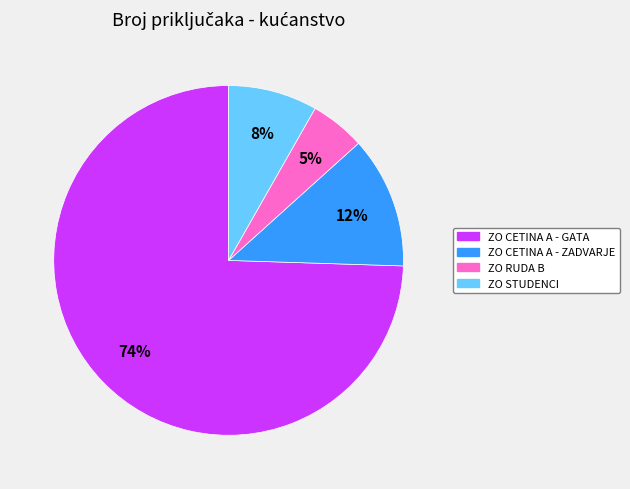

To the nearest percent, what percentage of the pie is ZO STUDENCI?

8%